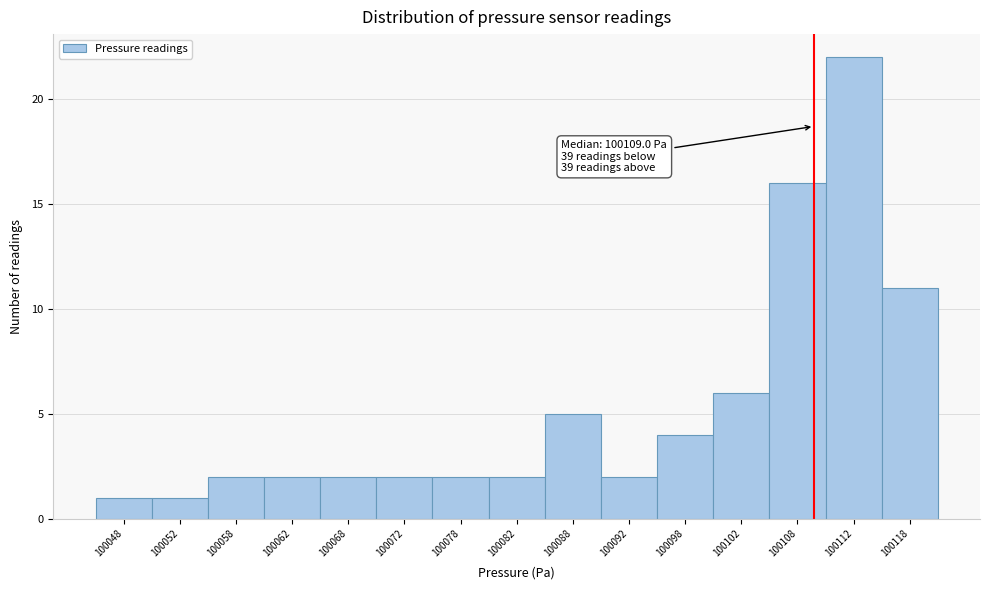

Which range on the x-axis has the tallest bar?

100110 to 100115